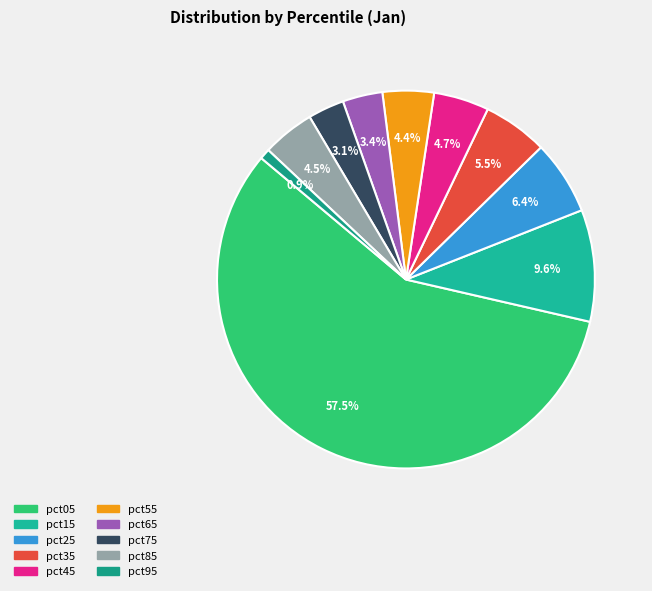

Does any single category account for the majority?

Yes